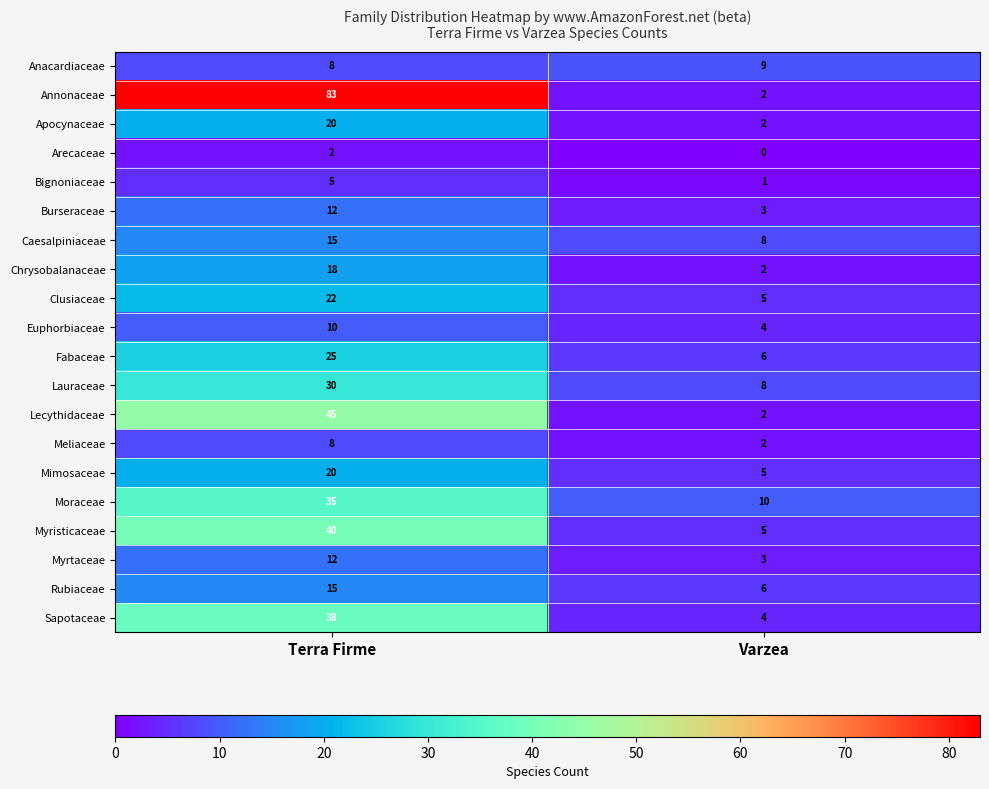

What is the difference between the highest and lowest values at Varzea?

10